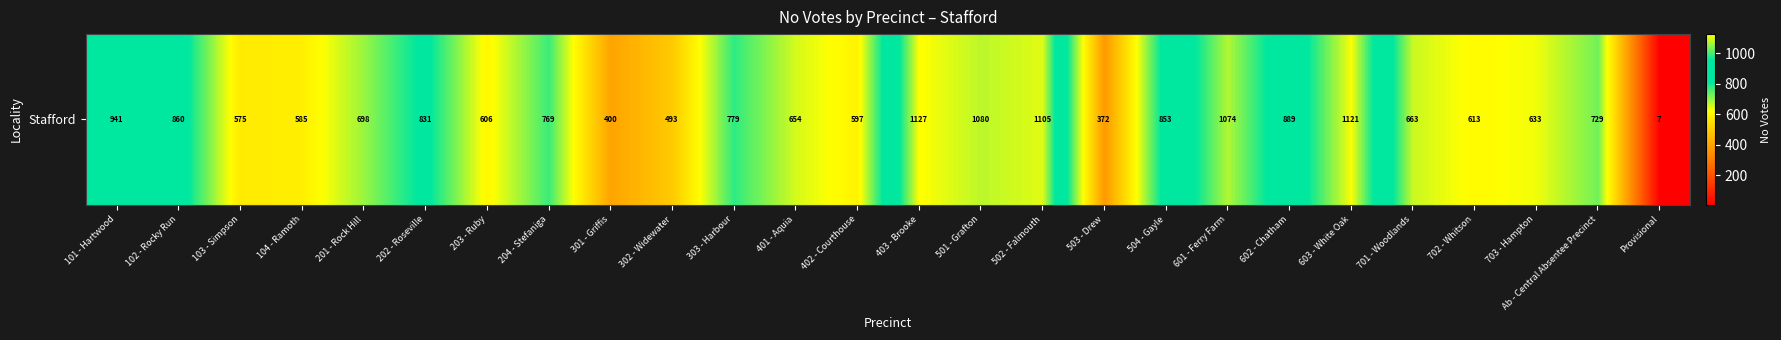

Rank the categories by value from lowest to highest.

Provisional, 503 - Drew, 301 - Griffis, 302 - Widewater, 103 - Simpson, 104 - Ramoth, 402 - Courthouse, 203 - Ruby, 702 - Whitson, 703 - Hampton, 401 - Aquia, 701 - Woodlands, 201 - Rock Hill, Ab - Central Absentee Precinct, 204 - Stefaniga, 303 - Harbour, 202 - Roseville, 504 - Gayle, 102 - Rocky Run, 602 - Chatham, 101 - Hartwood, 601 - Ferry Farm, 501 - Grafton, 502 - Falmouth, 603 - White Oak, 403 - Brooke